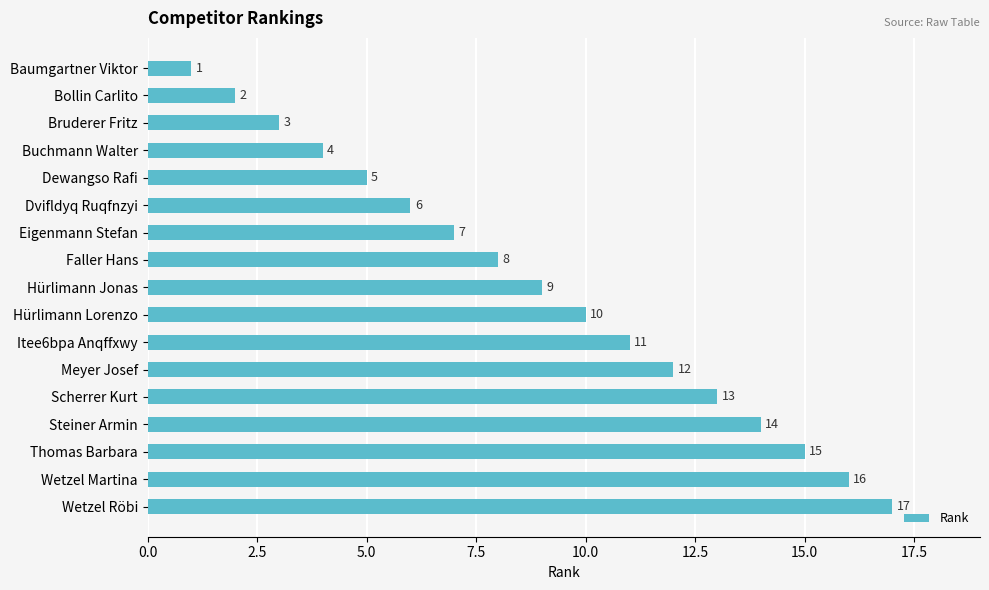

Rank the categories by value from highest to lowest.

Wetzel Röbi, Wetzel Martina, Thomas Barbara, Steiner Armin, Scherrer Kurt, Meyer Josef, Itee6bpa Anqffxwy, Hürlimann Lorenzo, Hürlimann Jonas, Faller Hans, Eigenmann Stefan, Dvifldyq Ruqfnzyi, Dewangso Rafi, Buchmann Walter, Bruderer Fritz, Bollin Carlito, Baumgartner Viktor